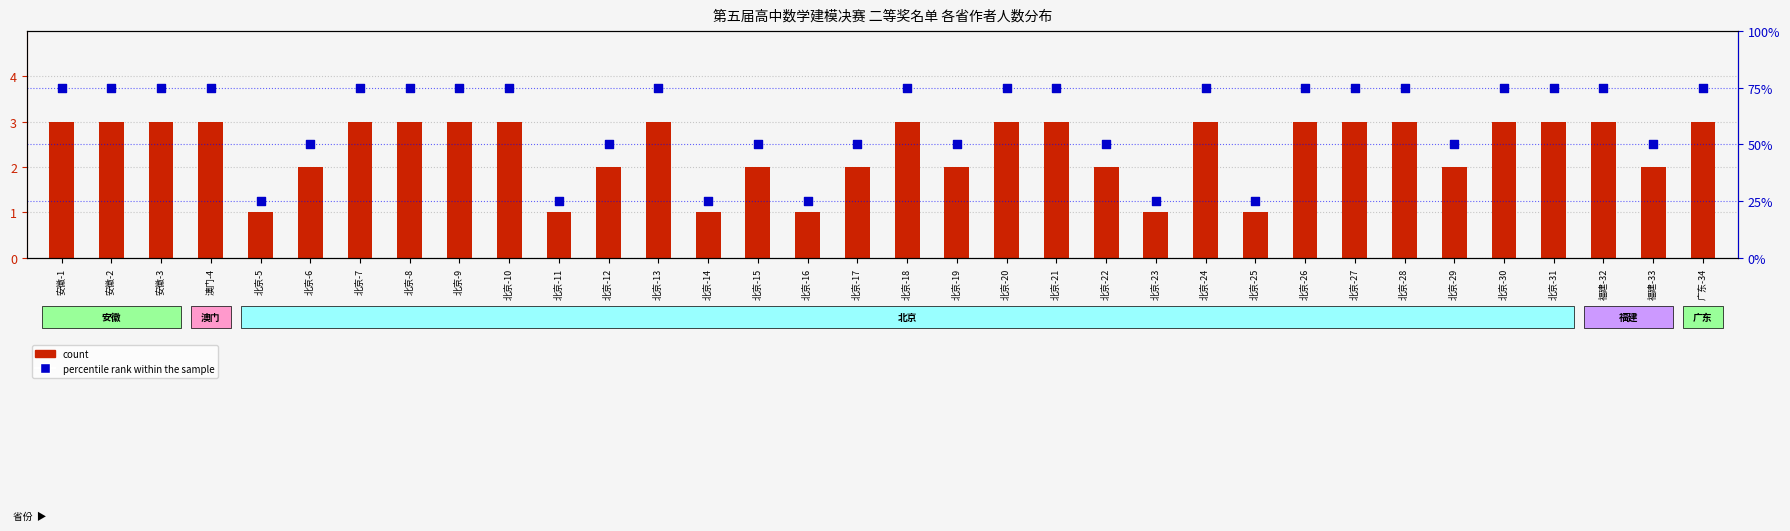

Is the value of count at 北京-7 greater than the value of percentile rank within the sample at 广东-34?

No